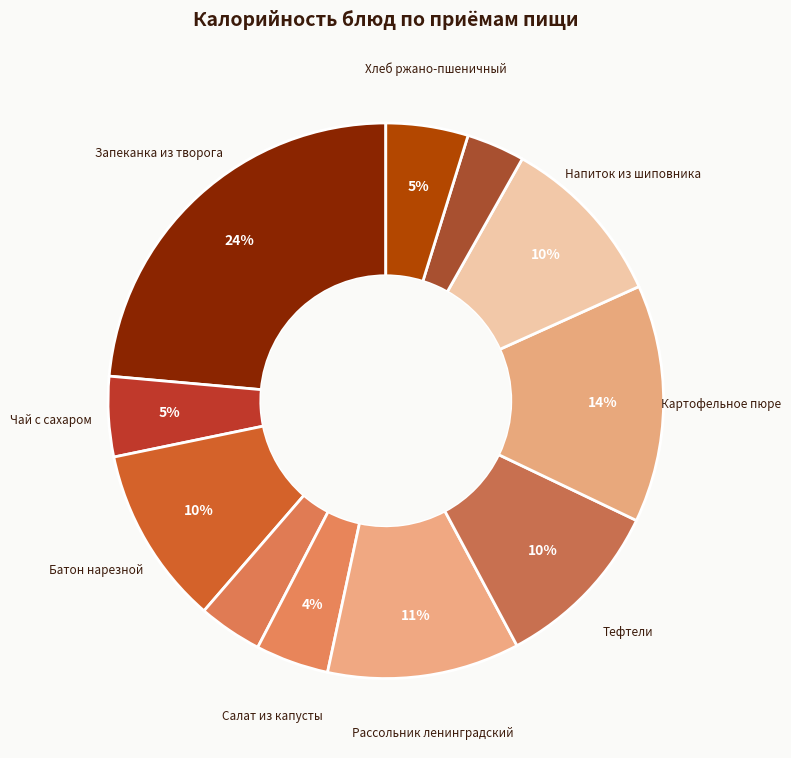

Which slice is the largest?

Запеканка из творога